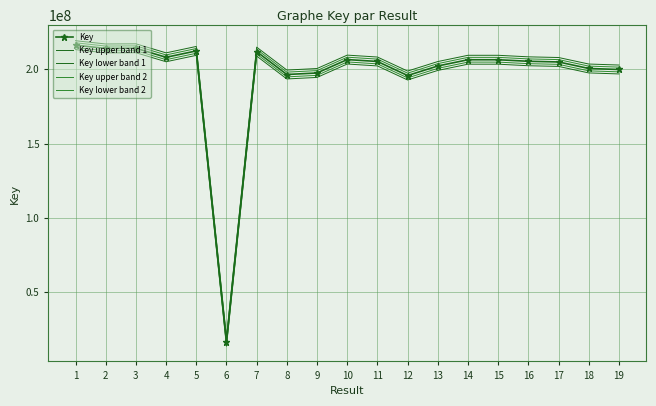

Is it true that Key upper band 1 equals 211128915.9 at 4?

True